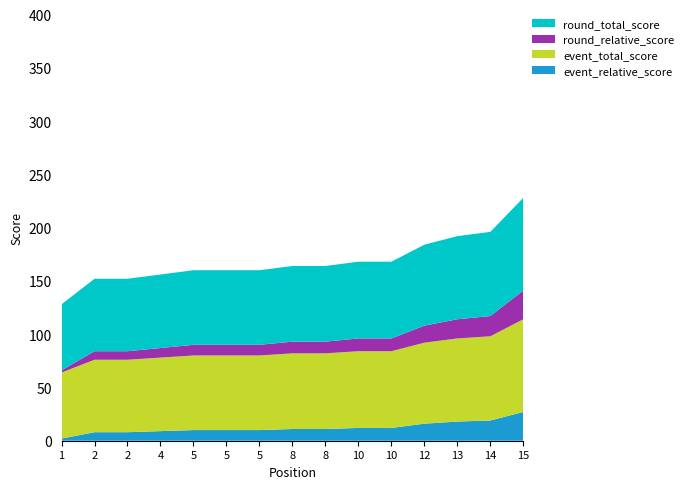

Reading right to left, extract all data points from this chart.

event_relative_score: 27	19	18	16	12	12	11	11	10	10	10	9	8	8	2
event_total_score: 87	79	78	76	72	72	71	71	70	70	70	69	68	68	62
round_relative_score: 27	19	18	16	12	12	11	11	10	10	10	9	8	8	2
round_total_score: 87	79	78	76	72	72	71	71	70	70	70	69	68	68	62